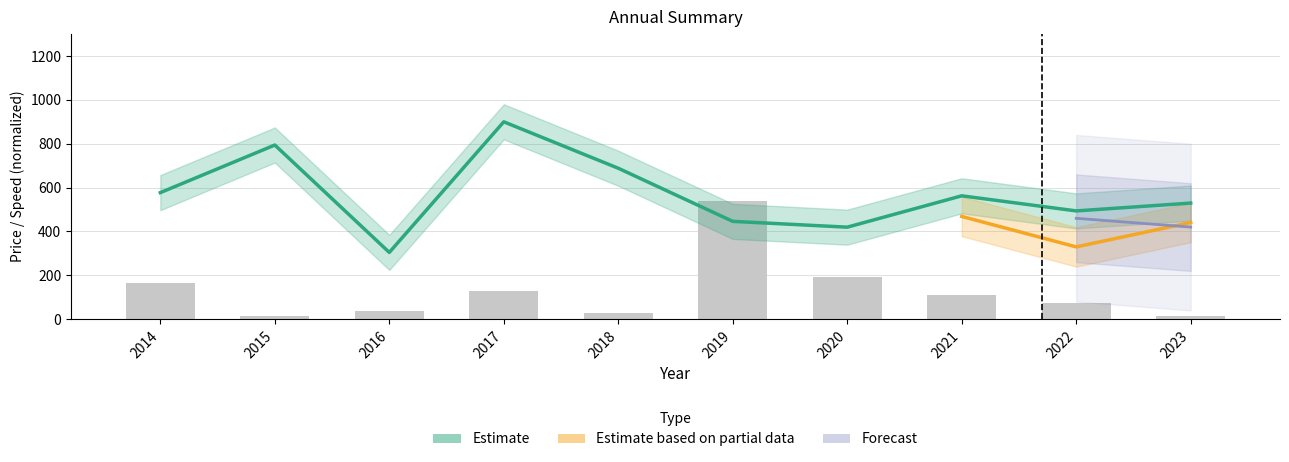

At which label is Total Price closest to 276?

2020